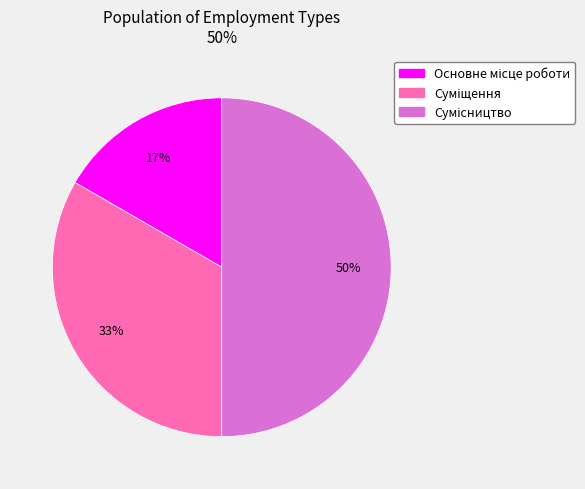

Count the number of slices in the pie.

3